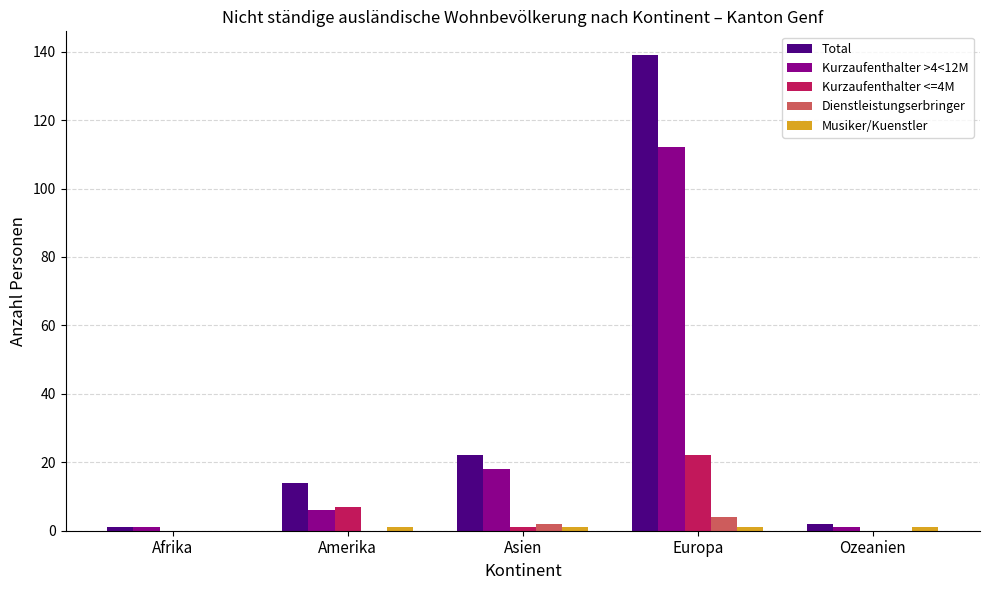

What is the total value across all series at Amerika?

28